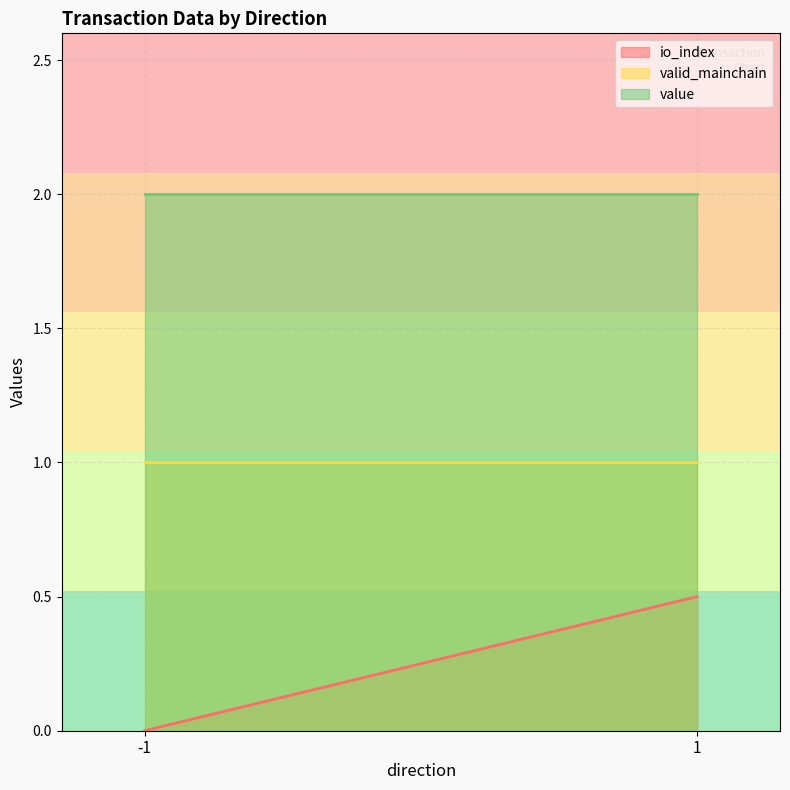

The valid_mainchain series shows 1.0 at 1. True or false?

True